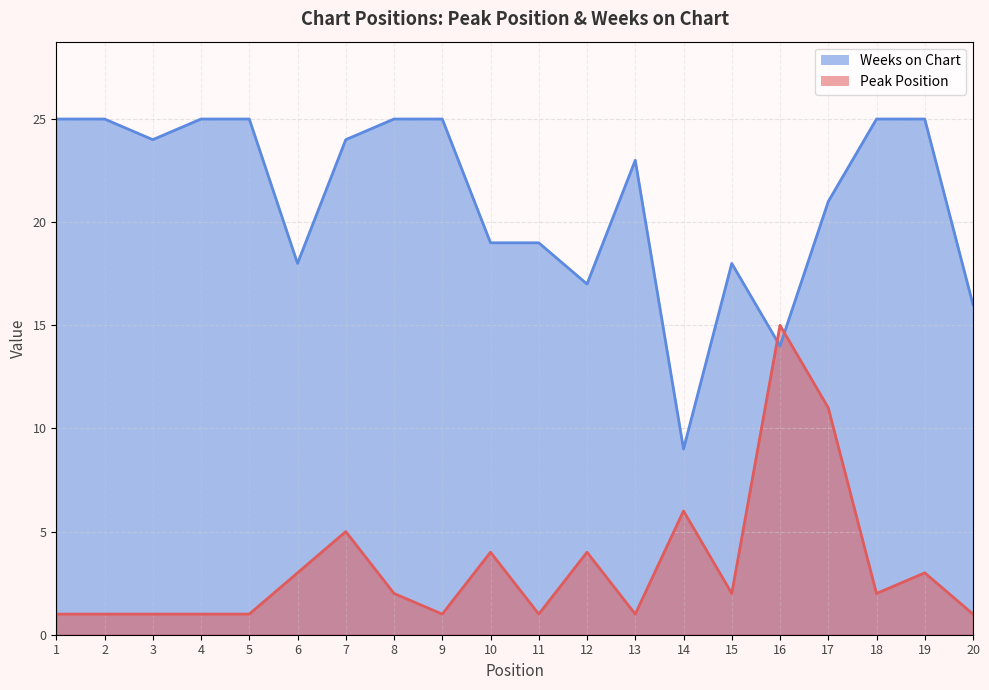

At 3, list the series in order from largest to smallest.

Weeks on Chart, Peak Position